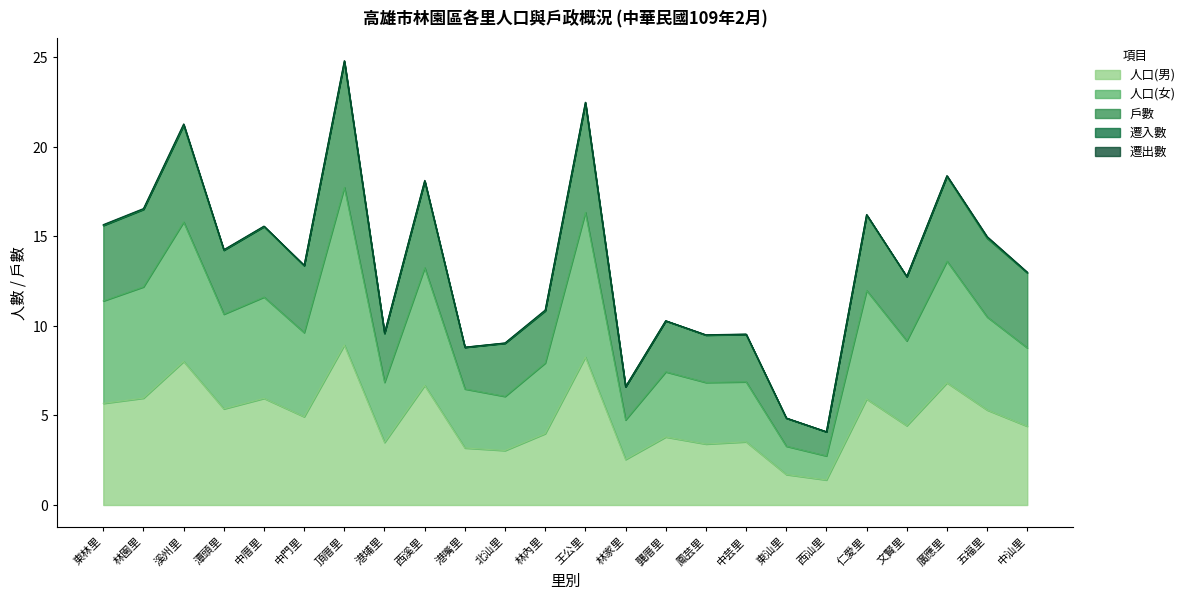

At how many categories does at least one series exceed 9?

20